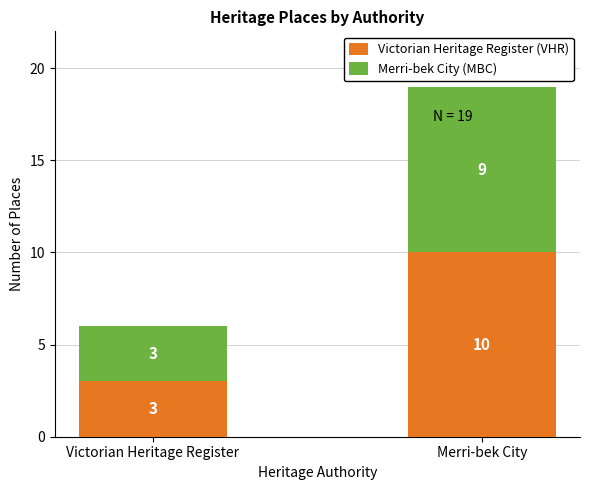

Read the Victorian Heritage Register (VHR) value at Merri-bek City.

10